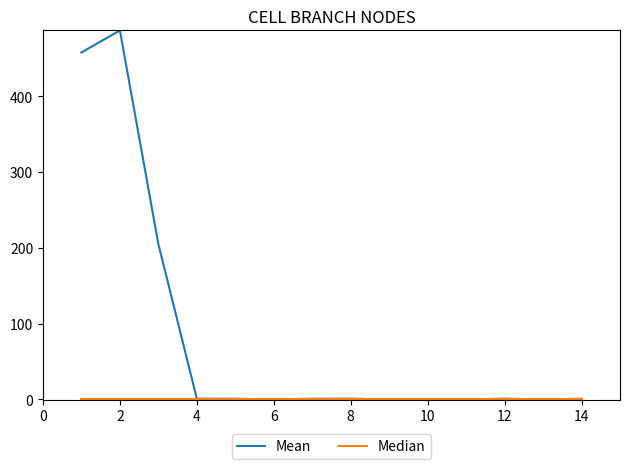

Is this an area chart (filled region under the line)?

No